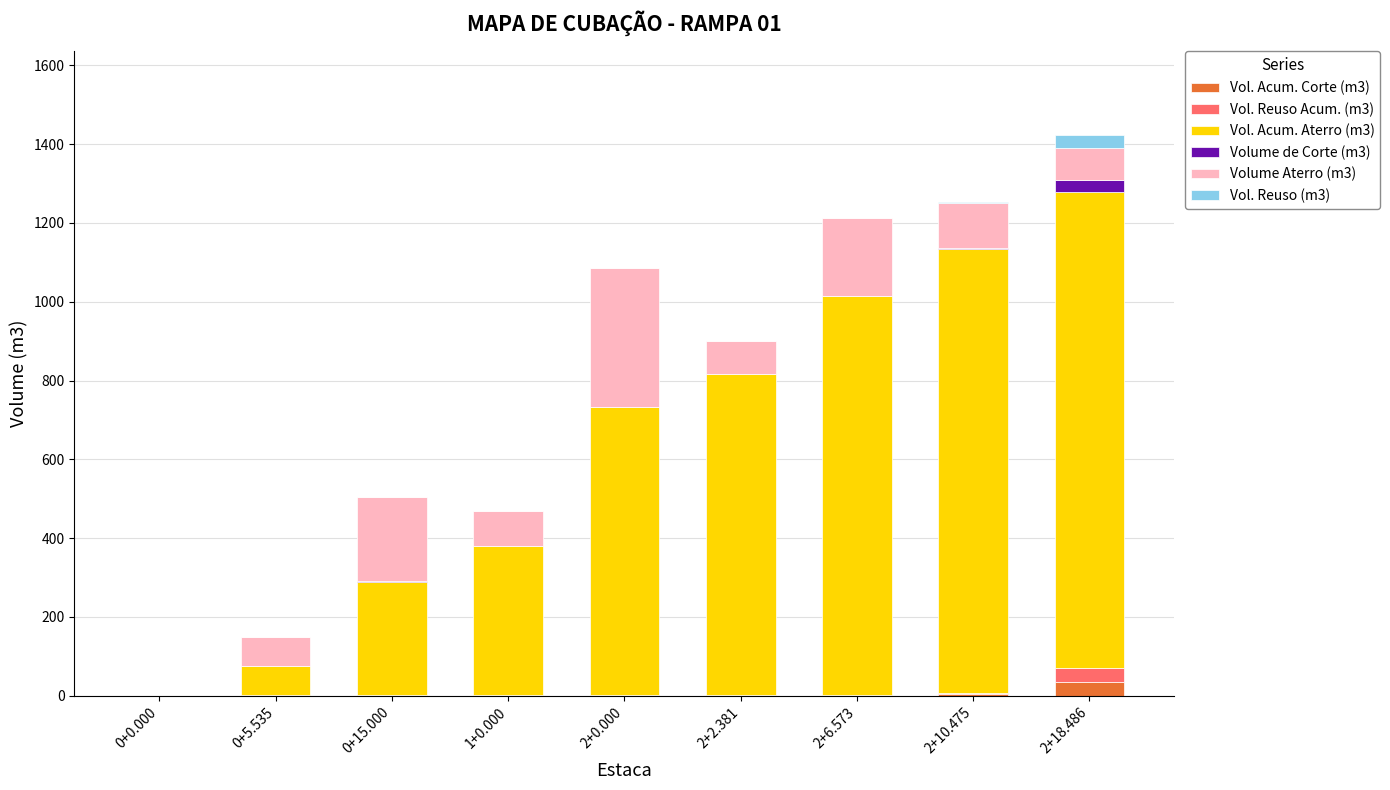

What is the maximum value for Vol. Acum. Corte (m3)?

35.0